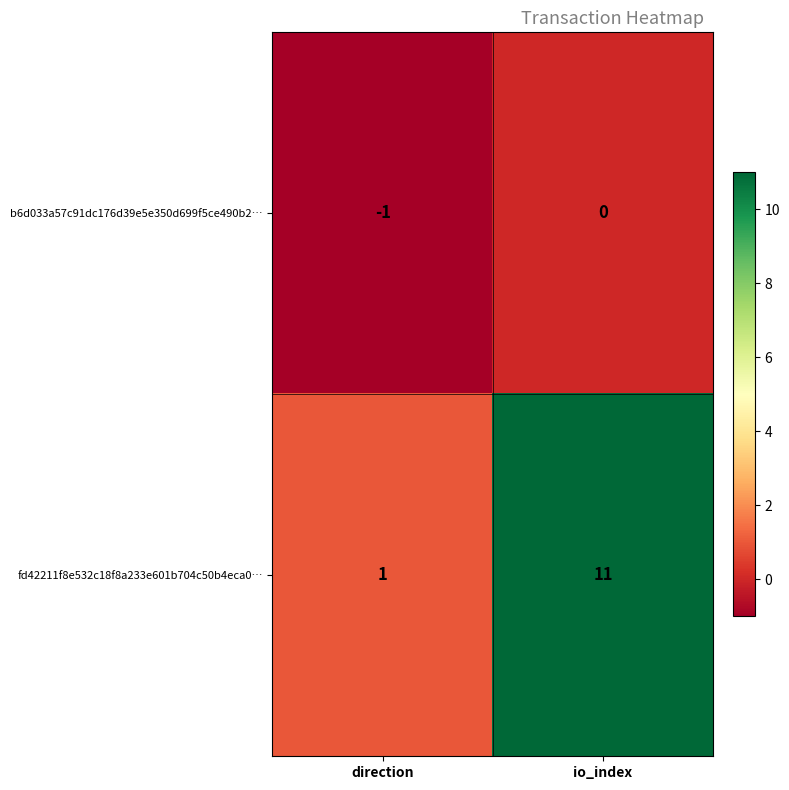

At which label does b6d033a57c91dc176d39e5e350d699f5ce490b2… reach its peak?

io_index